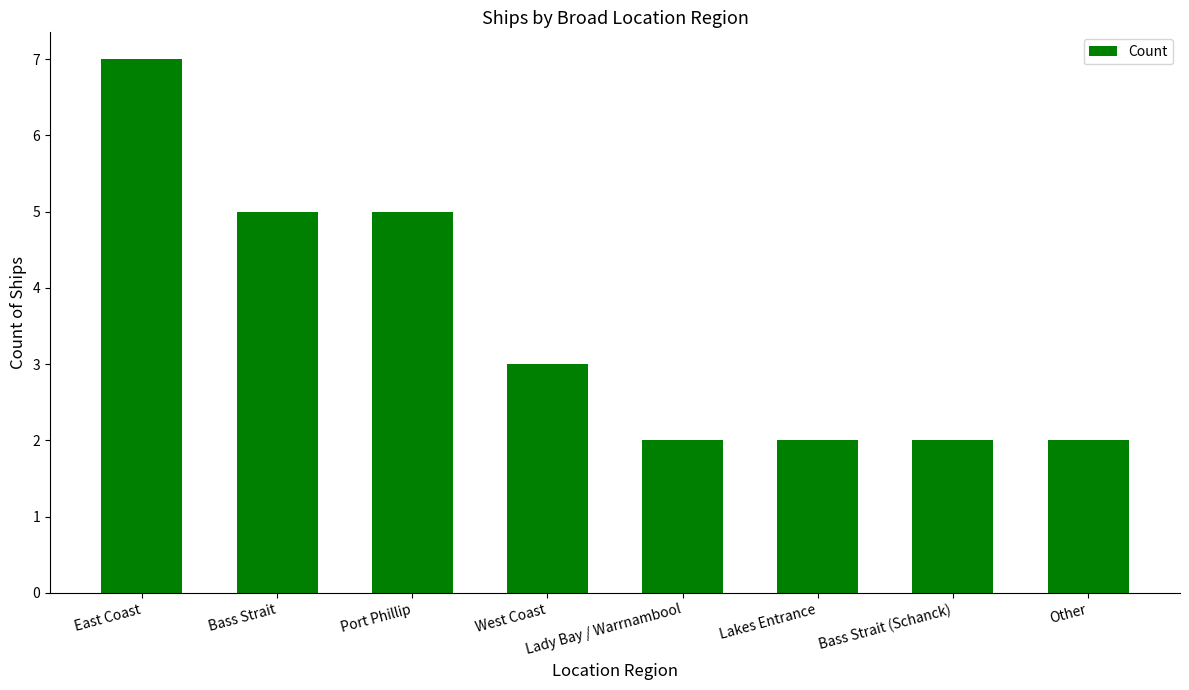

Between West Coast and East Coast, which is larger?

East Coast